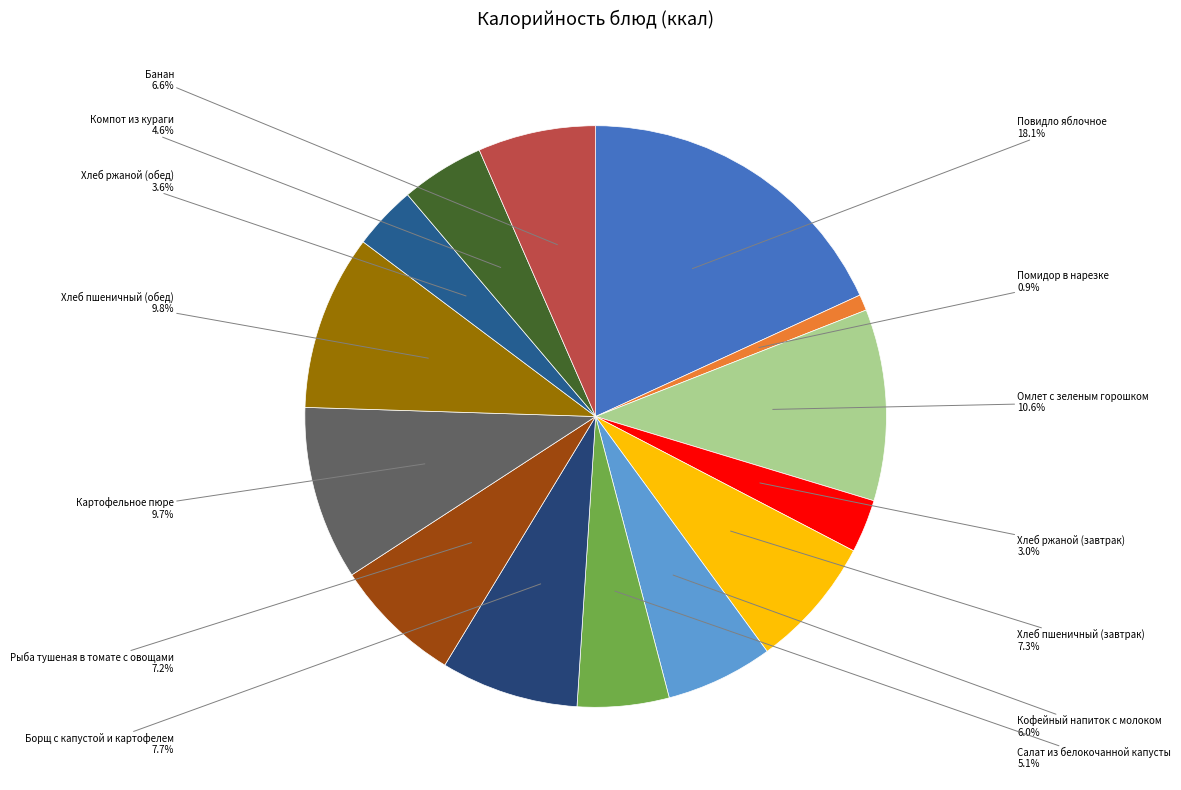

The Хлеб пшеничный (завтрак) slice represents 7% of the pie. True or false?

True